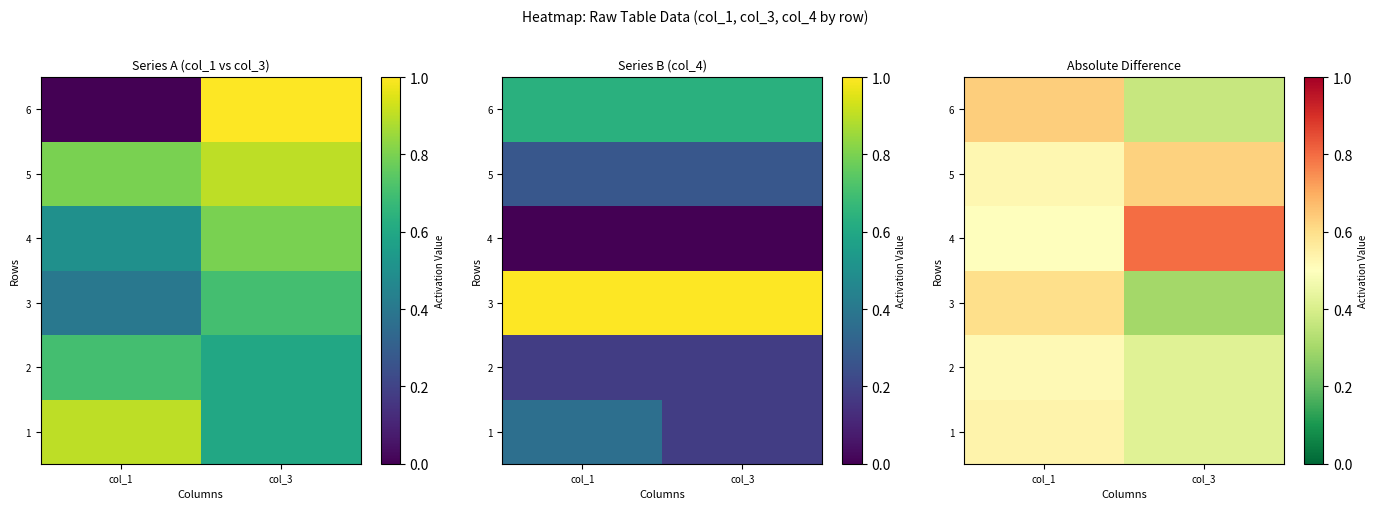

What is the sum of all 5 values?

1.2